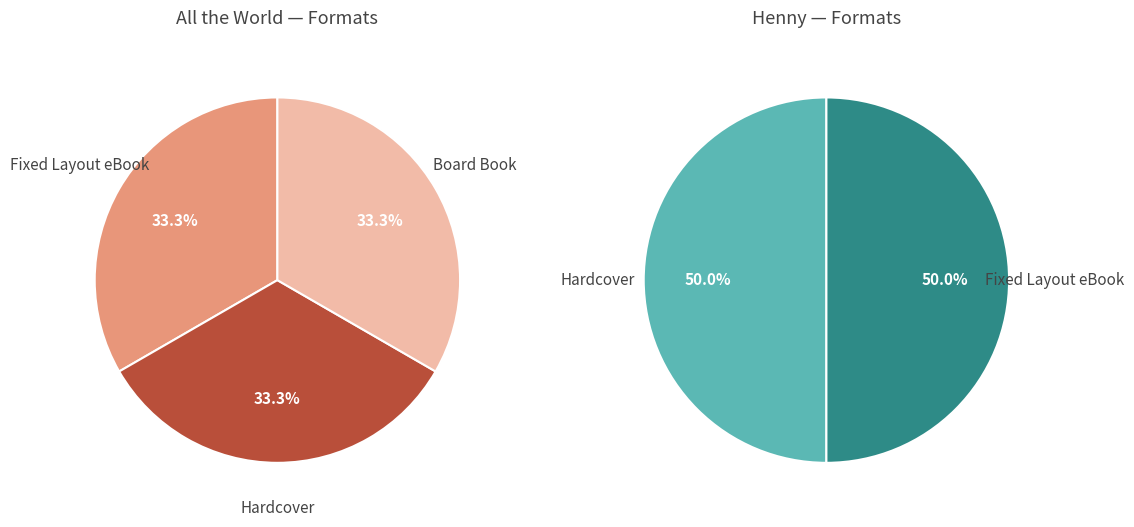

What is the ratio of the value at Henny to the value at All the World?

6.7